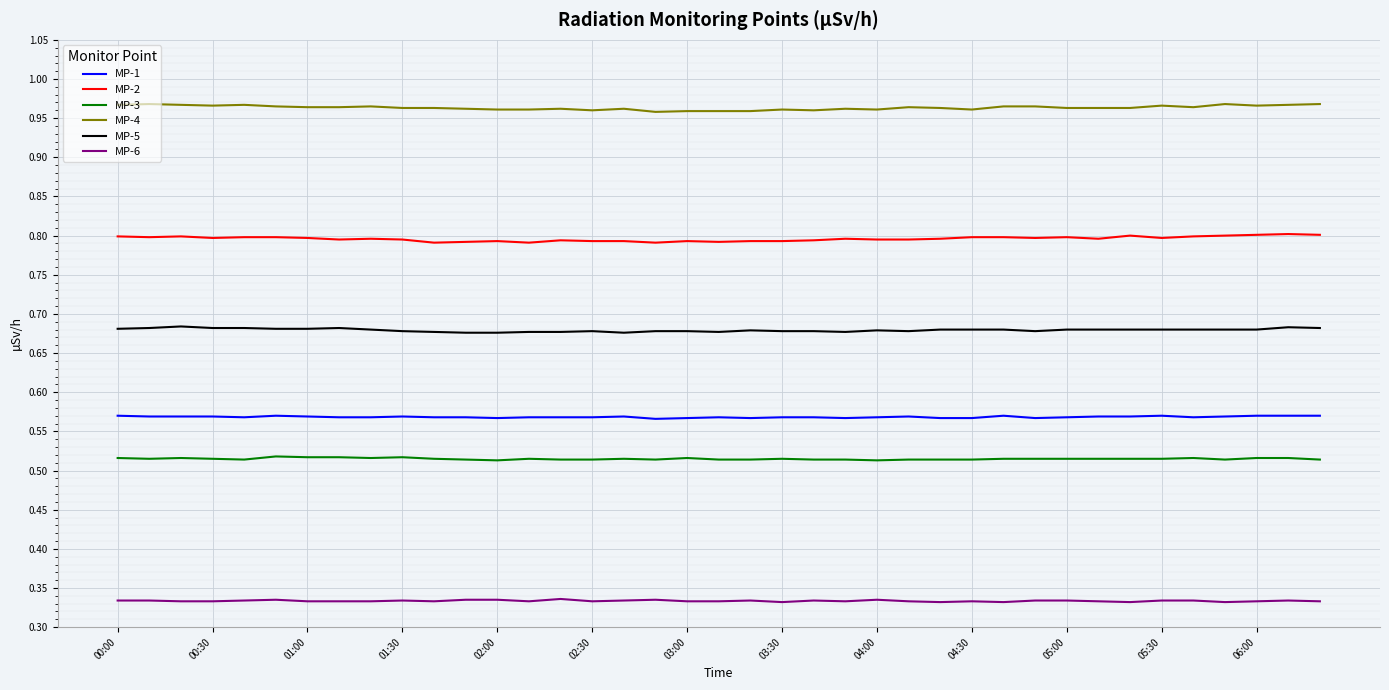

What are all the series names shown in the legend?

MP-1, MP-2, MP-3, MP-4, MP-5, MP-6